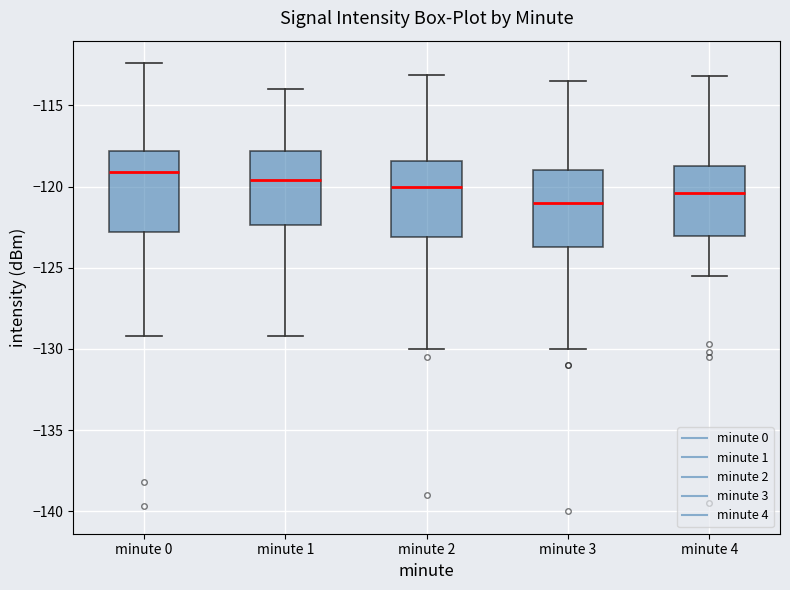

Where does the median line of the box for minute 0 sit on the y-axis? The values are not printed on the chart, so give them approximately, as read against the axis.

-119.0